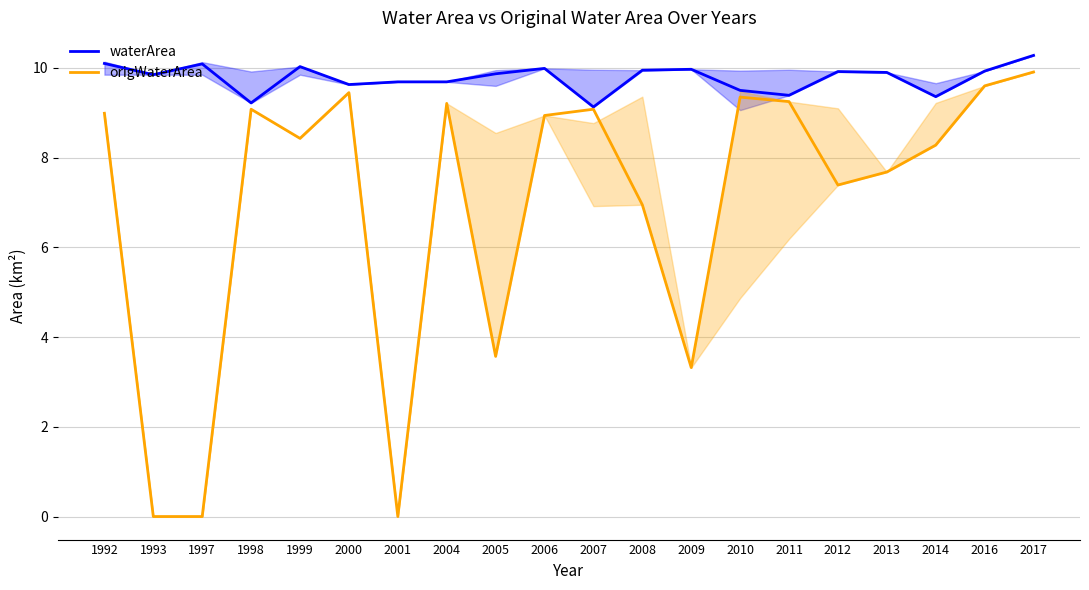

Which series has the widest spread of values?

origWaterArea